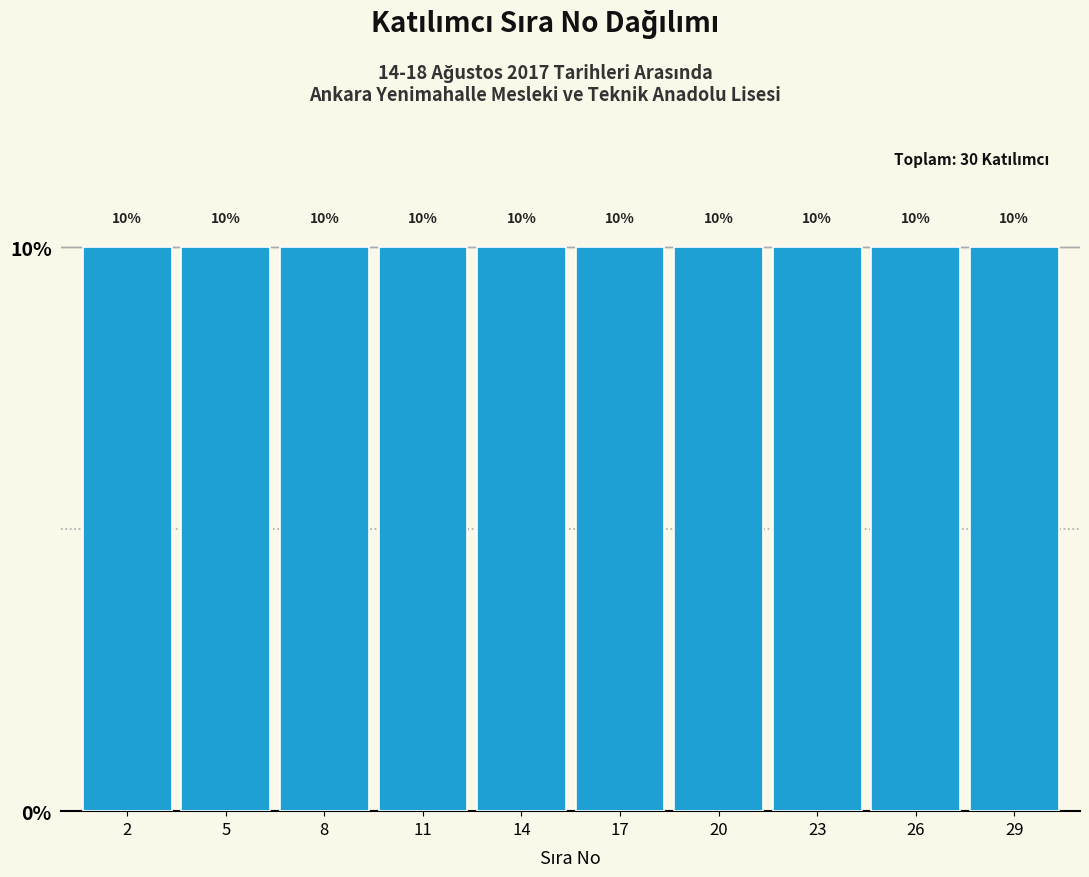

Reading left to right, list every bar in this chart as the range it spans on the x-axis followed by its height.

0.5 to 3.5: 10
3.5 to 6.5: 10
6.5 to 9.5: 10
9.5 to 12.5: 10
12.5 to 15.5: 10
15.5 to 18.5: 10
18.5 to 21.5: 10
21.5 to 24.5: 10
24.5 to 27.5: 10
27.5 to 30.5: 10